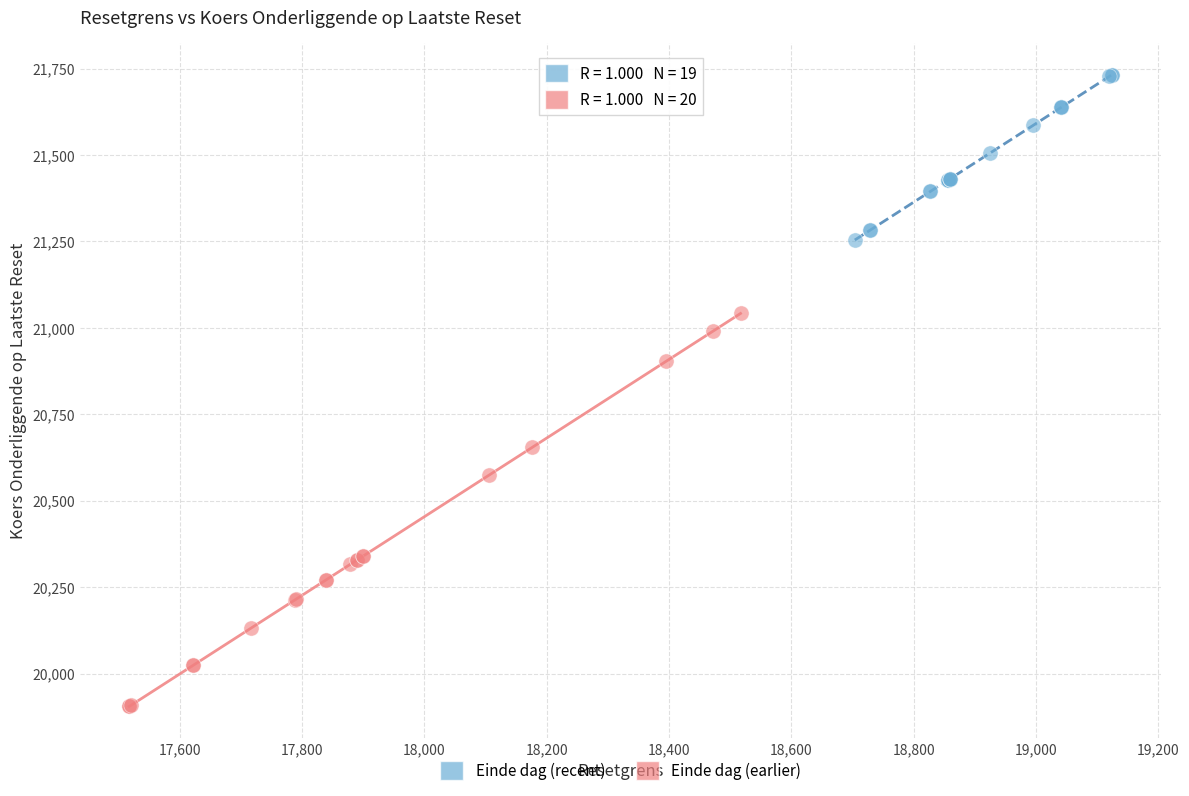

Which series reaches the minimum Y coordinate?

Einde dag (earlier)